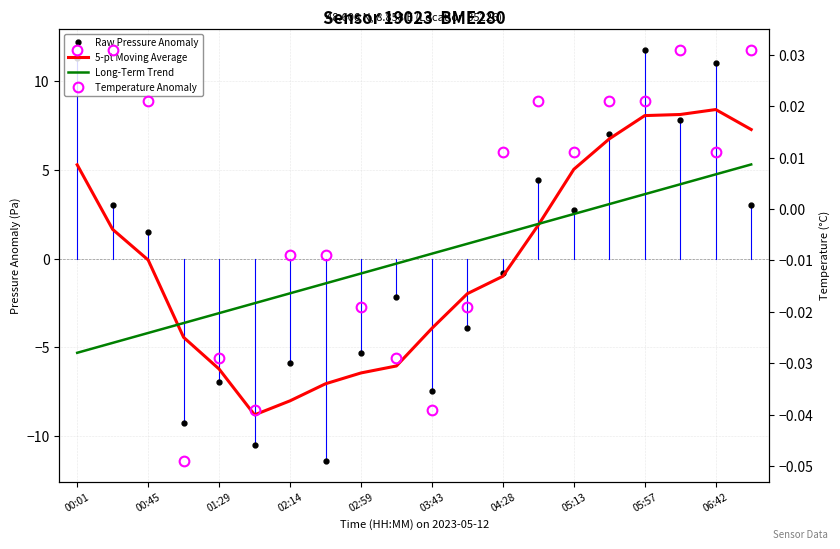

How many distinct data groups are displayed?

4